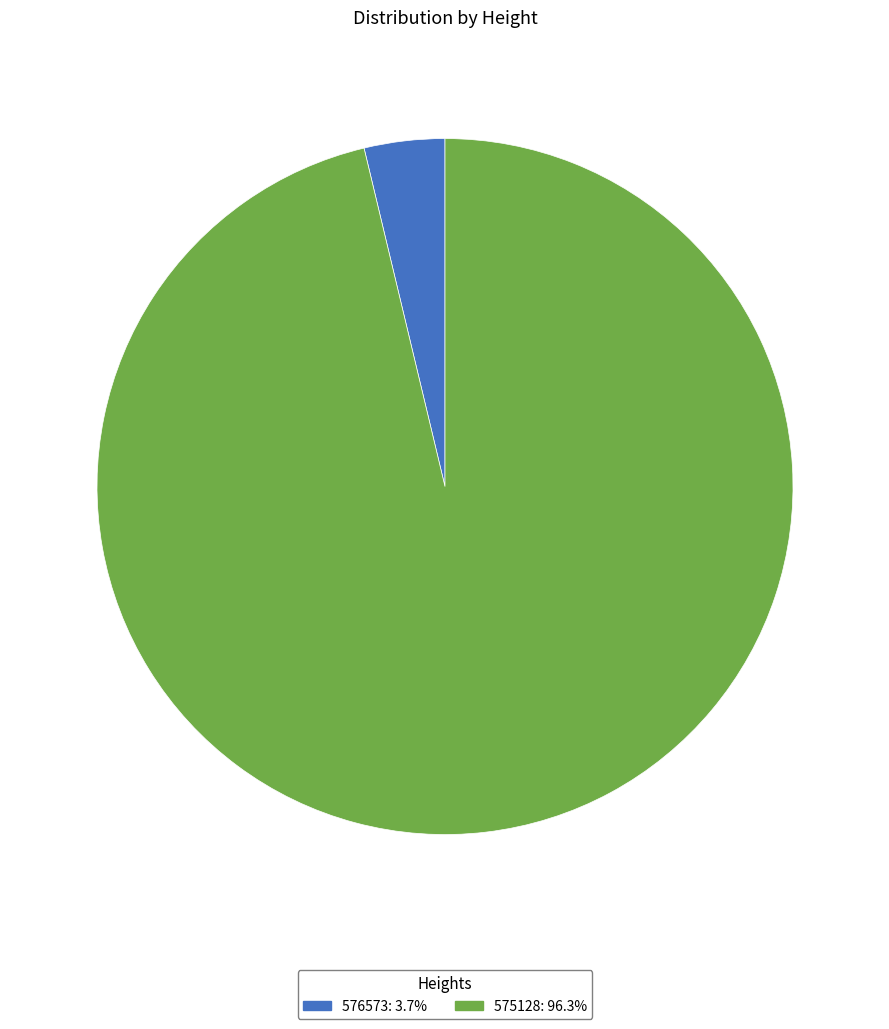

Is there a majority slice in this chart?

Yes